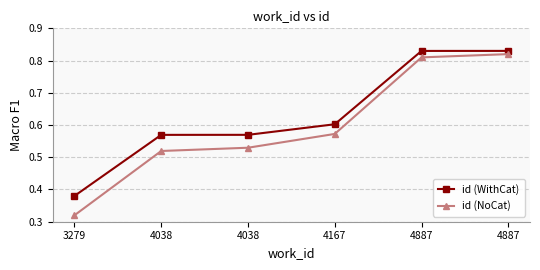

How many distinct data groups are displayed?

2